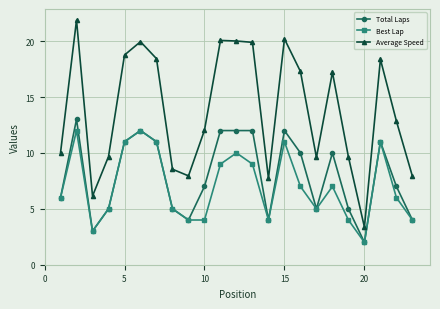

What are all the series names shown in the legend?

Total Laps, Best Lap, Average Speed